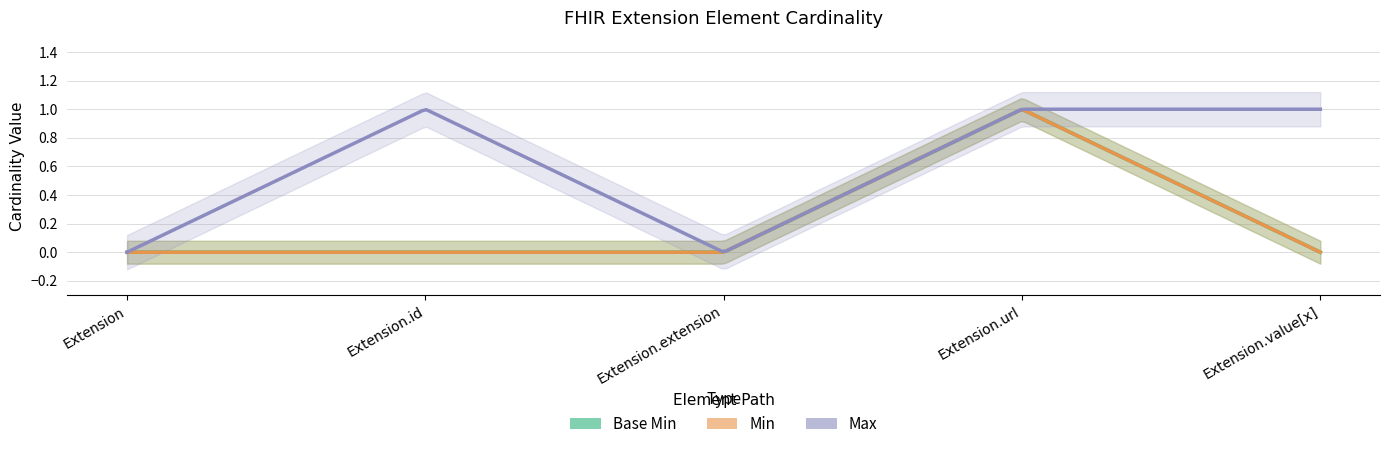

Count the number of values greater than 0.

1